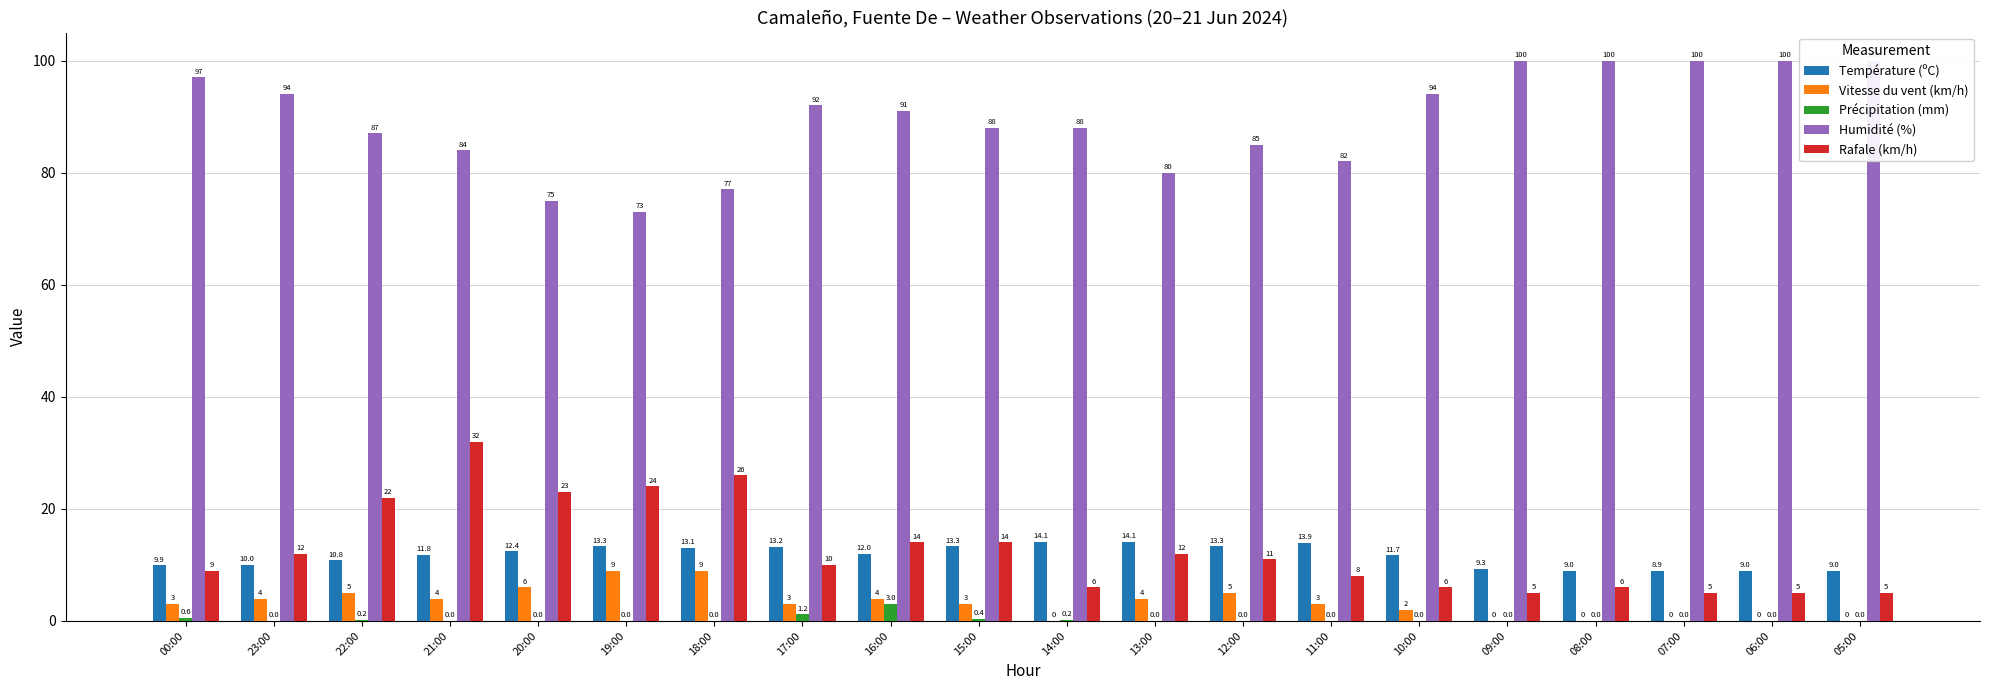

What is the difference between the highest and lowest values at 09:00?

100.0